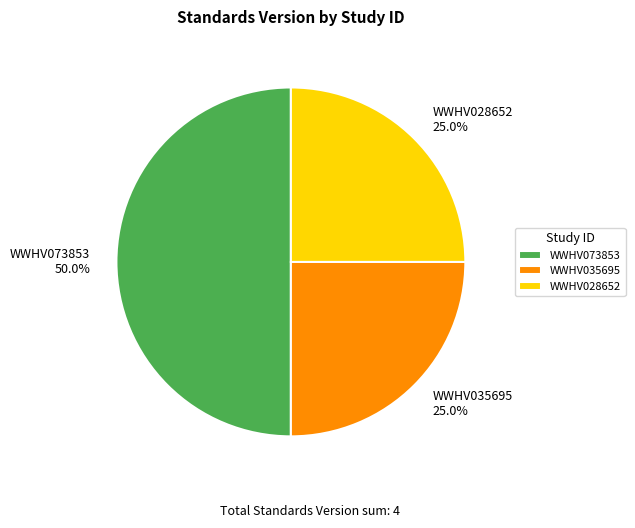

The WWHV073853 slice represents 37% of the pie. True or false?

False